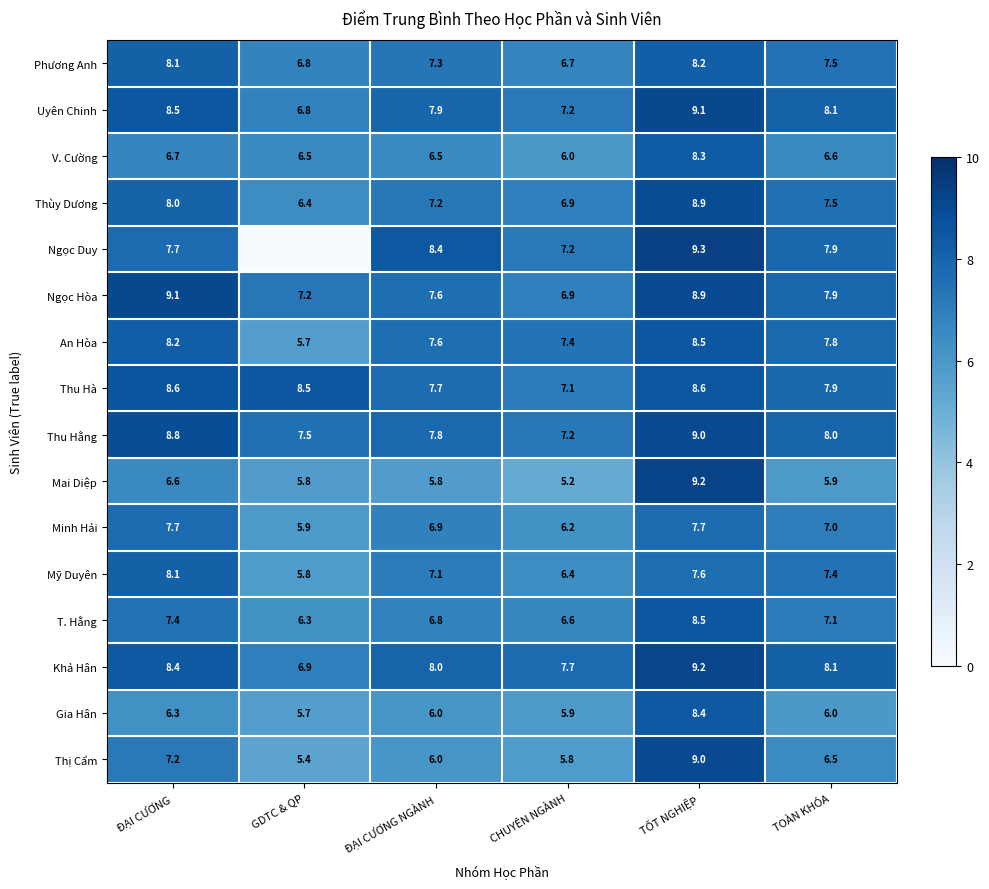

Is it true that Thị Cẩm equals 2.3 at ĐẠI CƯƠNG NGÀNH?

False